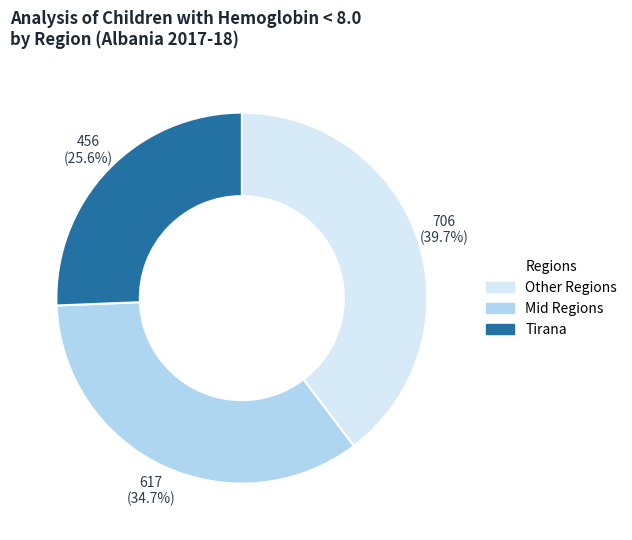

To the nearest percent, what is the difference between the largest and smallest slice percentages?

14%